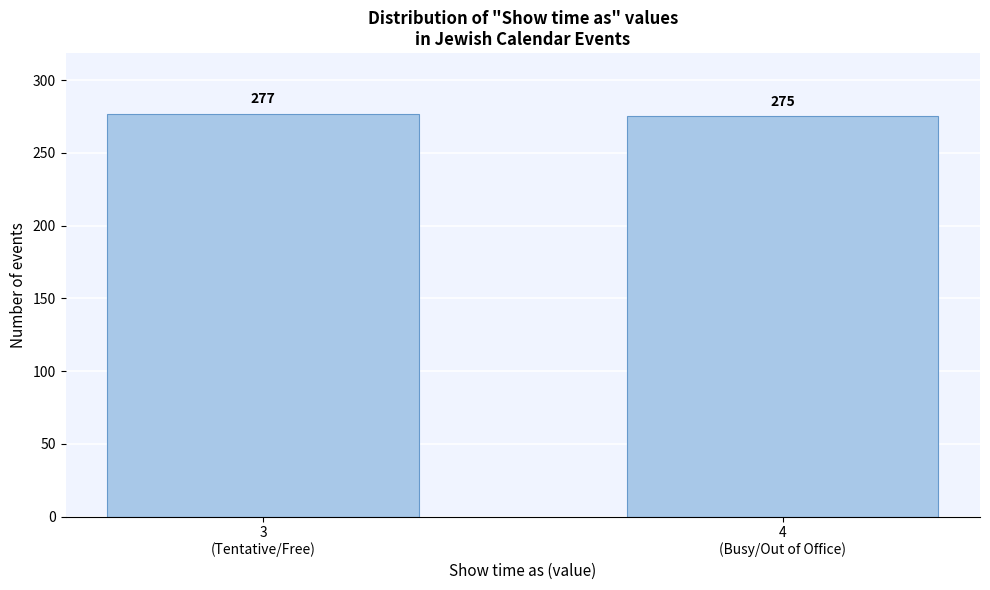

Reading right to left, what are all the values shown in this chart?

275	277